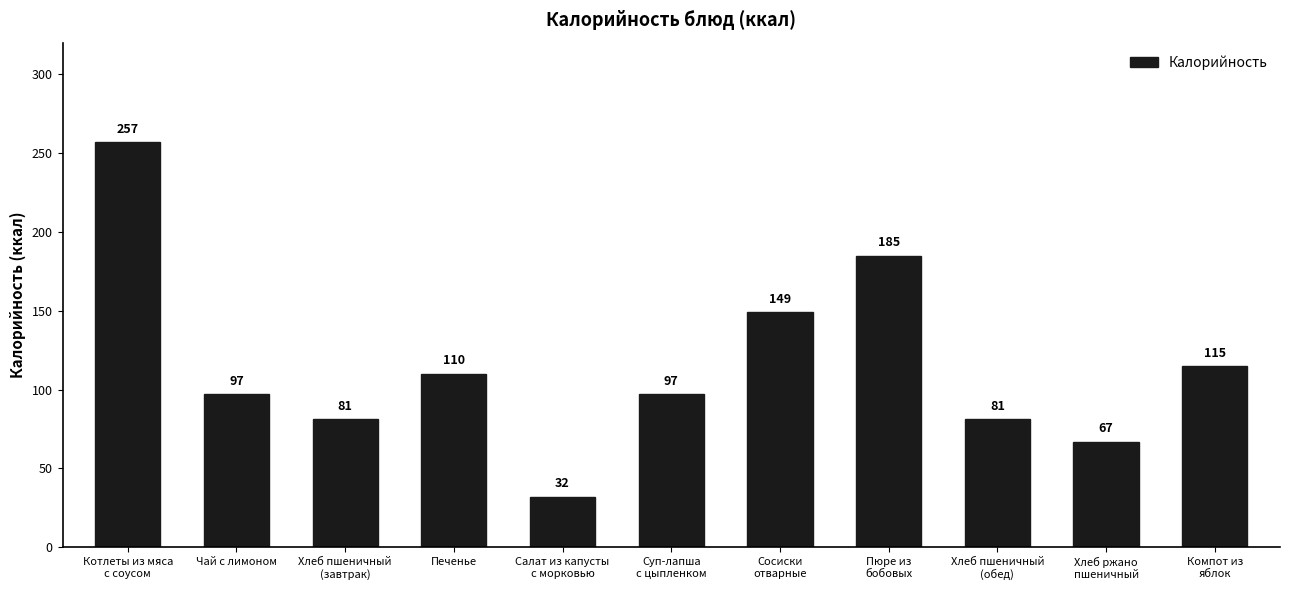

What position from the left is Сосиски
отварные?

7